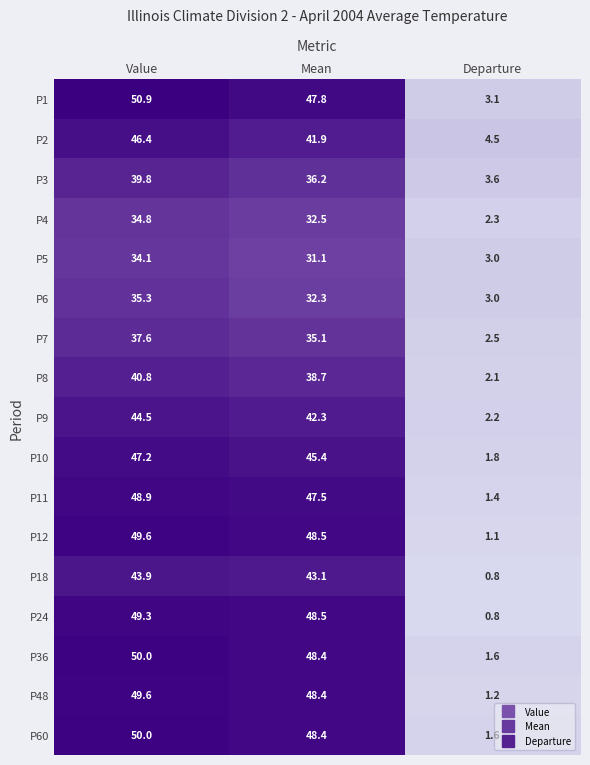

What is the difference between the highest and lowest values at Departure?

3.7